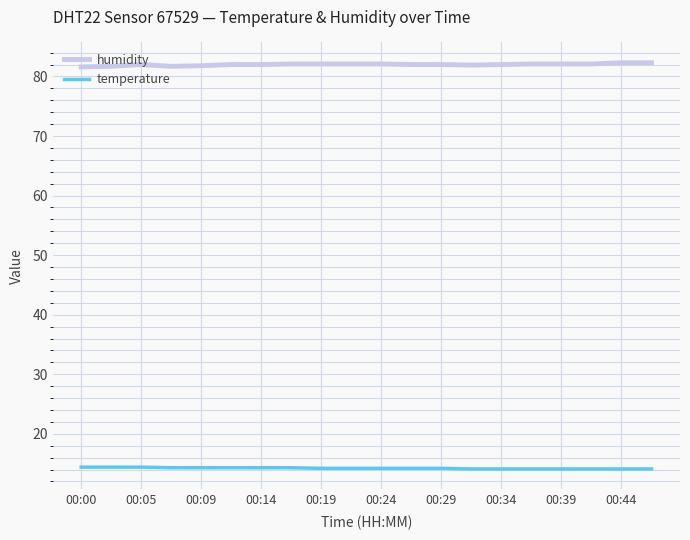

True or false: humidity and temperature cross at least once.

False